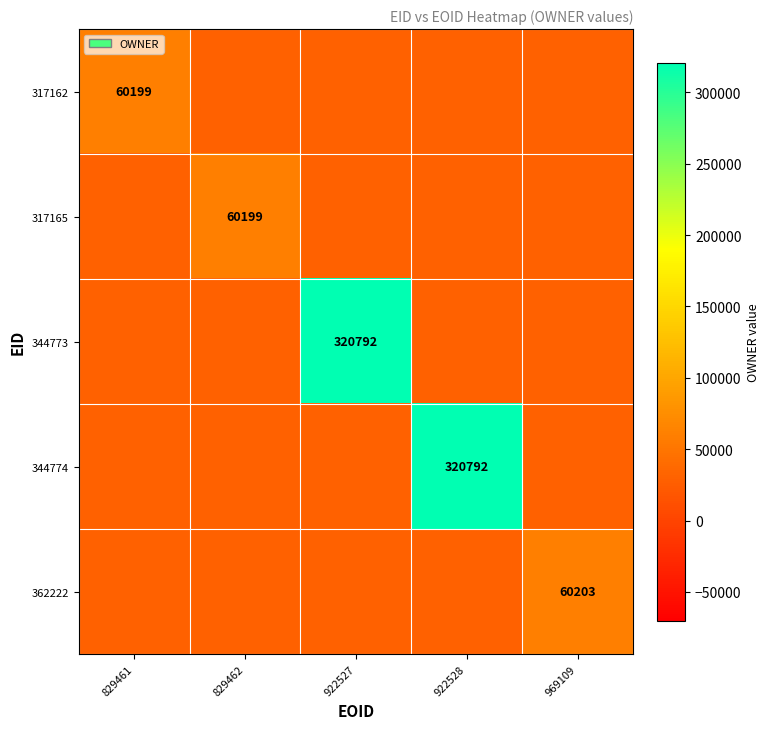

At which label is 317162 closest to 45149?

829462